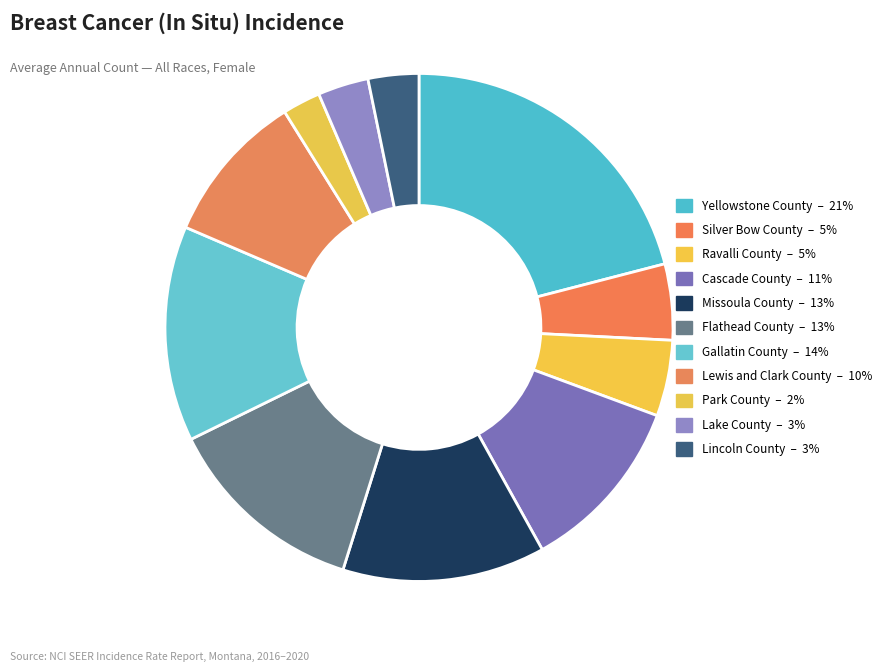

What is the smallest slice in the pie chart?

Park County